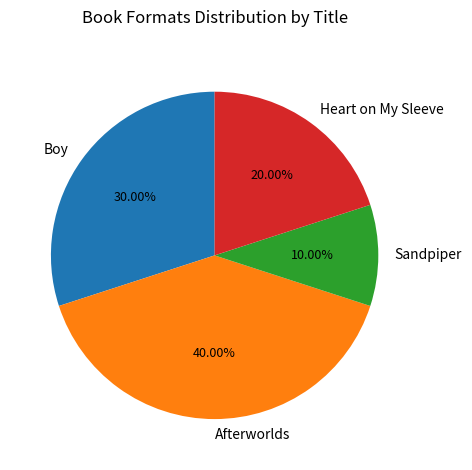

Approximately how many times larger is the value at Heart on My Sleeve compared to Afterworlds?

0.5